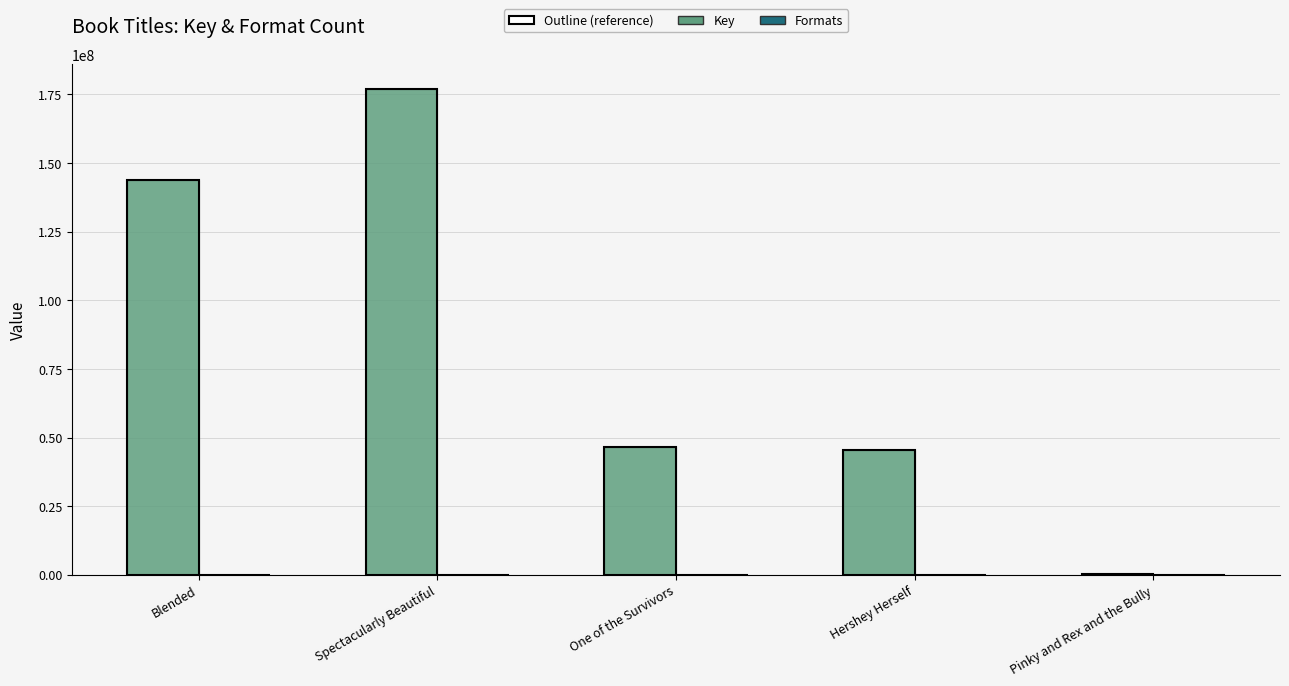

What is the total value across all series at Blended?

143940068